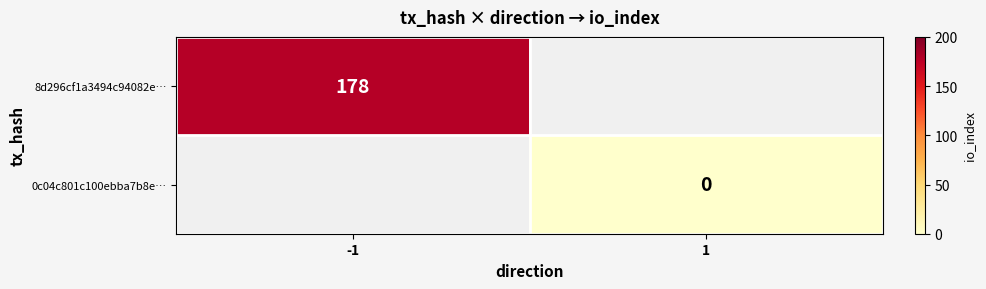

How many data points does each series have?

2